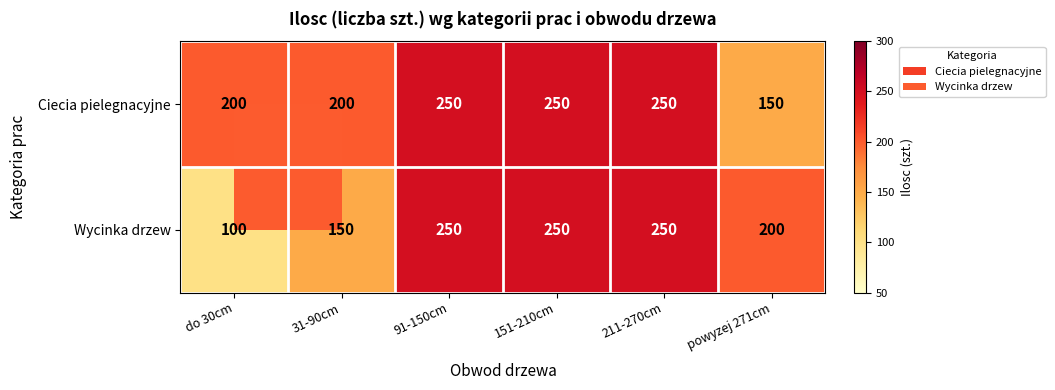

Which series changed the most between do 30cm and 211-270cm?

Wycinka drzew